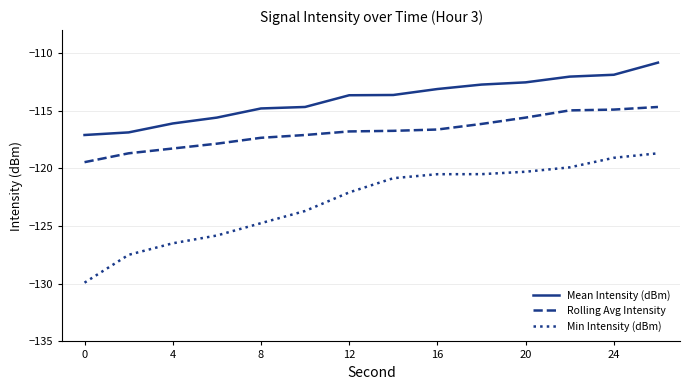

What is the highest value of the Rolling Avg Intensity series?

-114.7